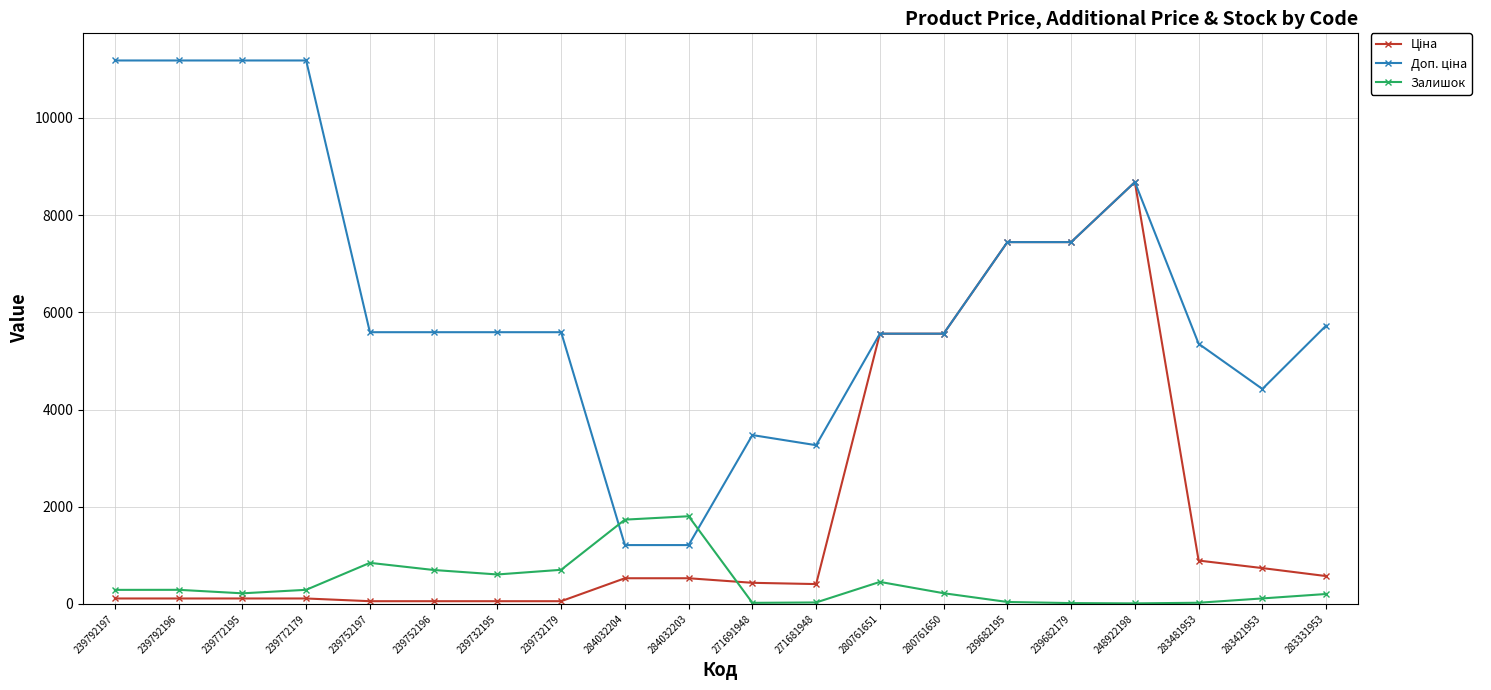

What is the greatest value displayed?

11182.0